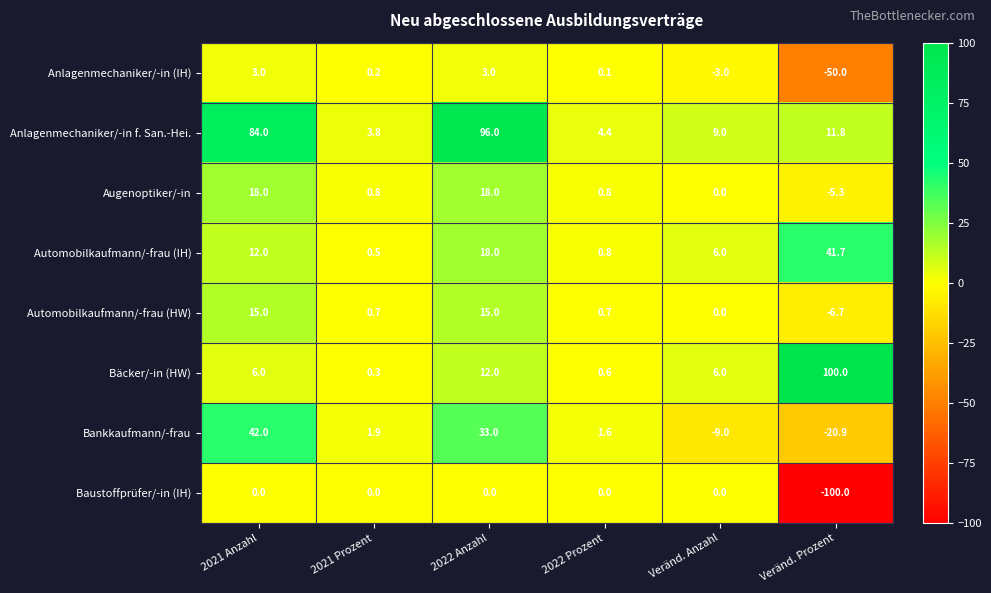

What is the spread (max minus min) of values at Veränd. Prozent?

200.0